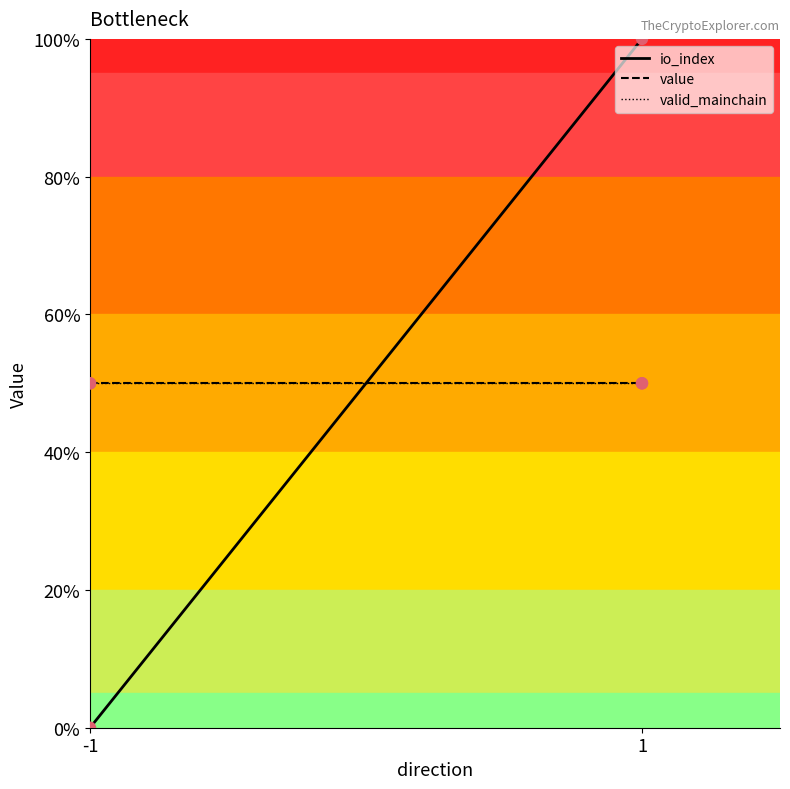

Which series reaches the minimum Y coordinate?

io_index